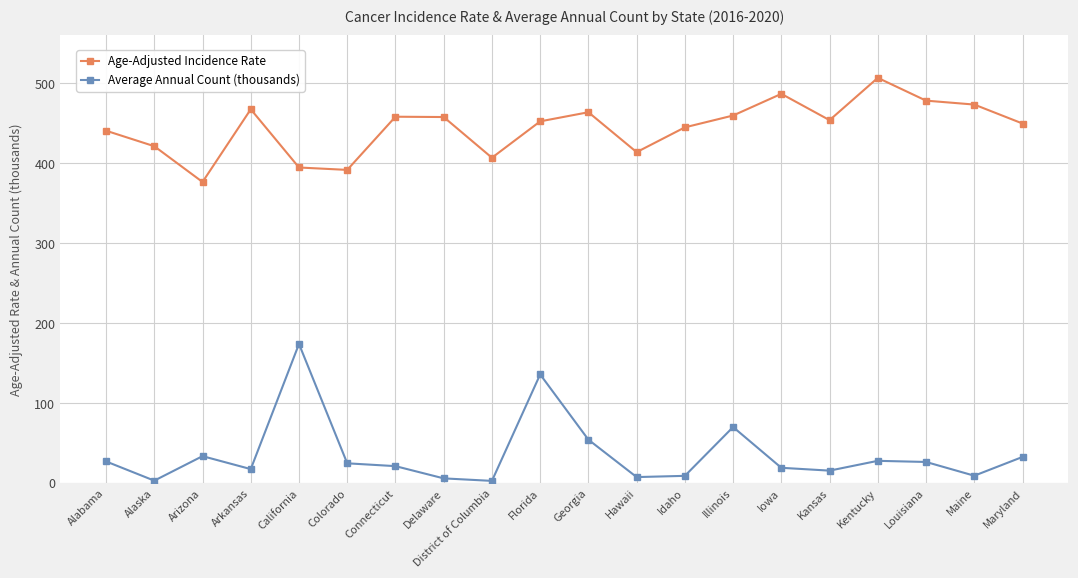

Rank the series at Kentucky from highest to lowest value.

Age-Adjusted Incidence Rate, Average Annual Count (thousands)